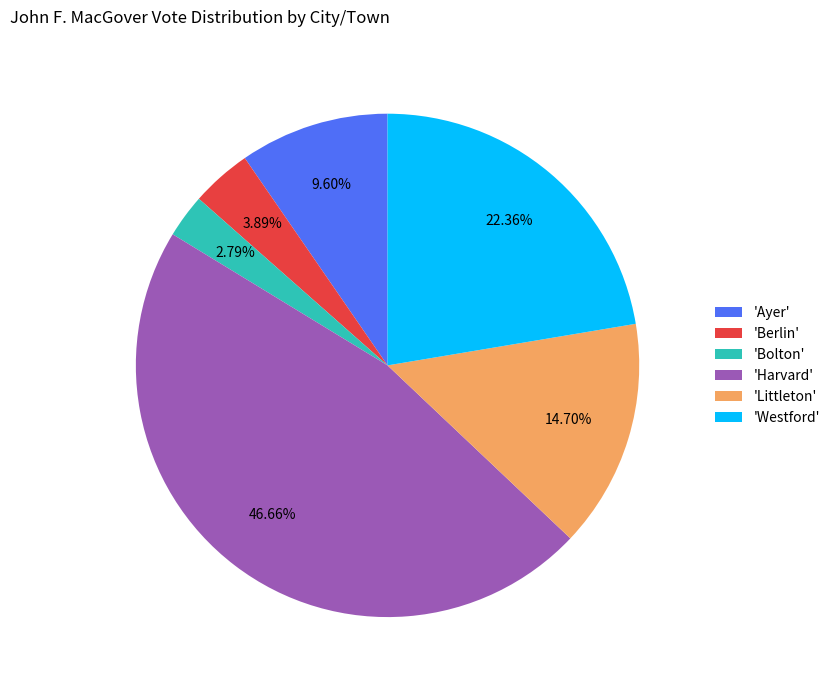

Is there a majority slice in this chart?

No